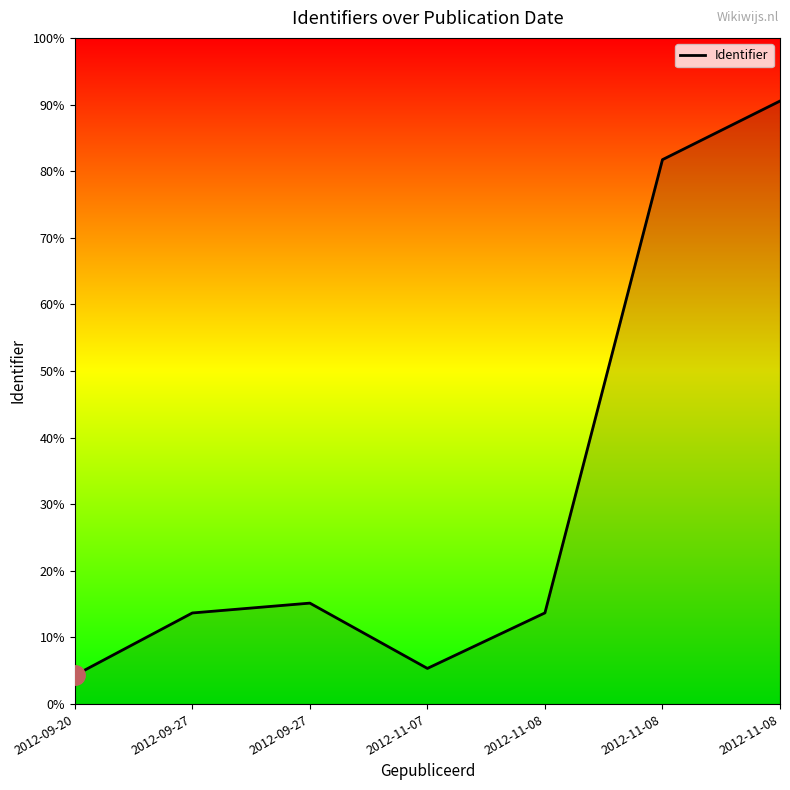

List the labels in order of value, largest first.

2012-11-08, 2012-11-08, 2012-09-27, 2012-11-08, 2012-09-27, 2012-11-07, 2012-09-20